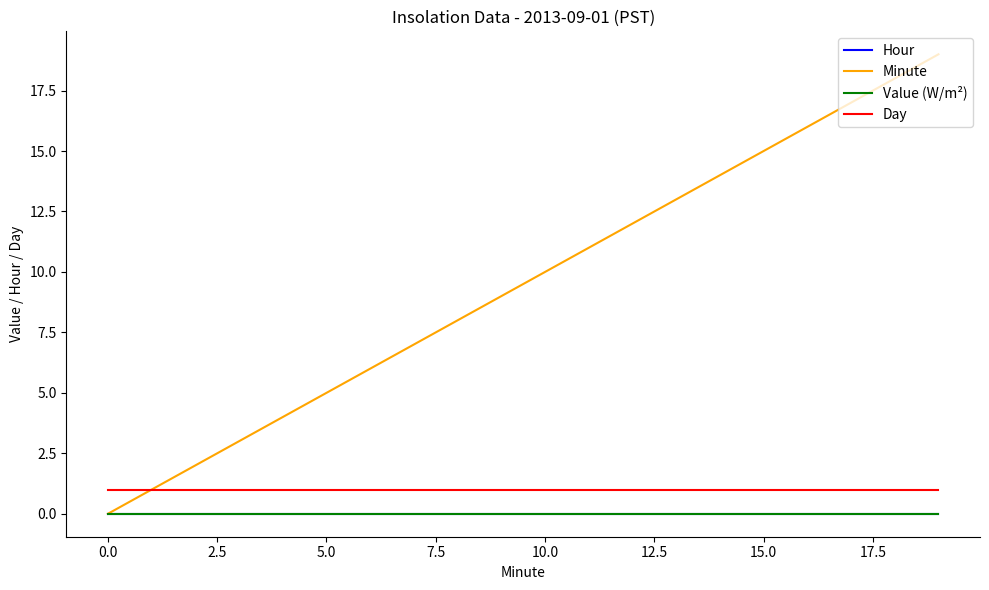

Which series has the widest spread of values?

Minute